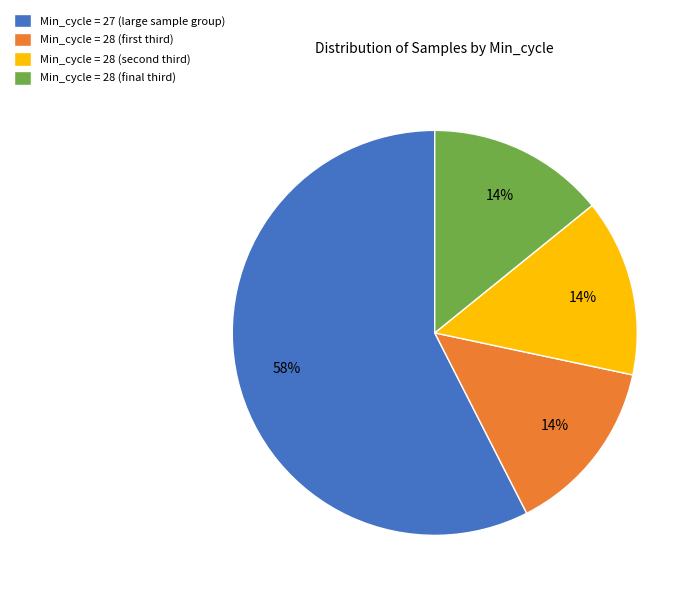

Does any single category account for the majority?

Yes